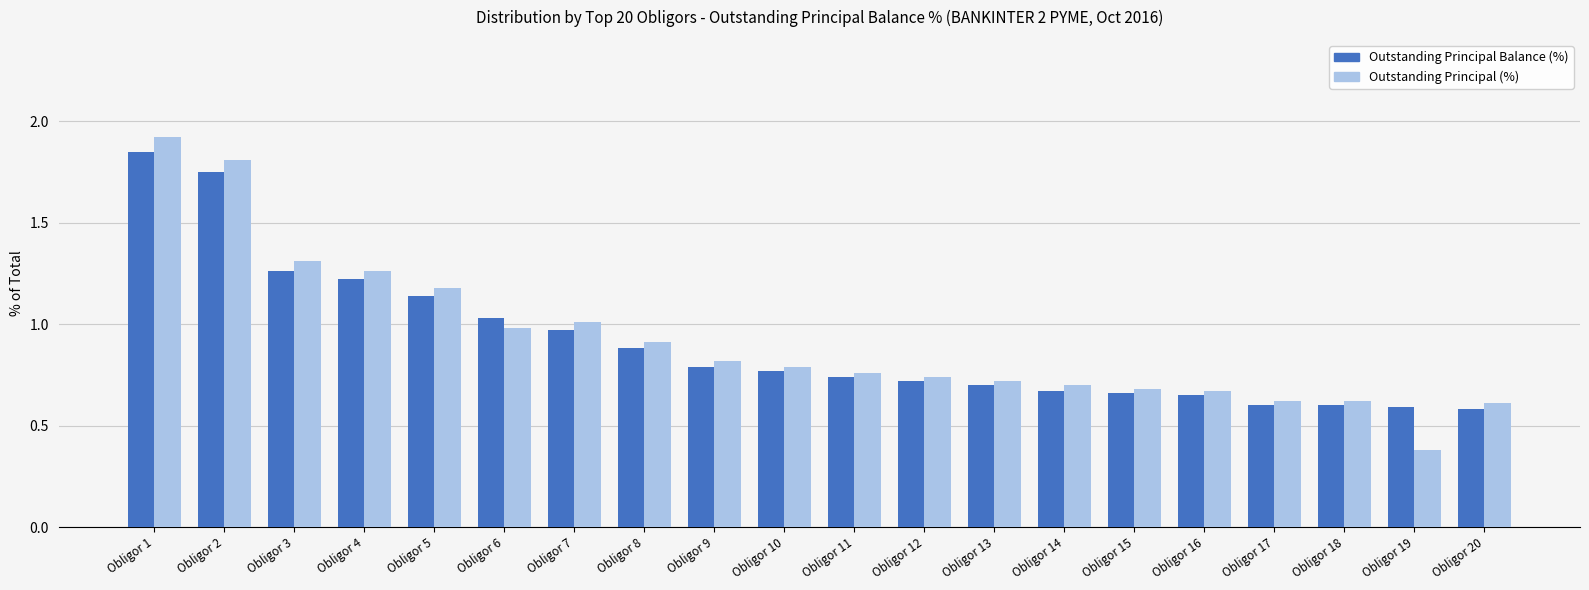

Which series changed the most between Obligor 6 and Obligor 12?

Outstanding Principal Balance (%)